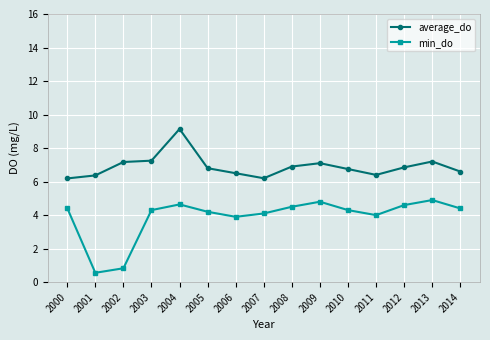

What is the minimum value shown in the chart?

0.6